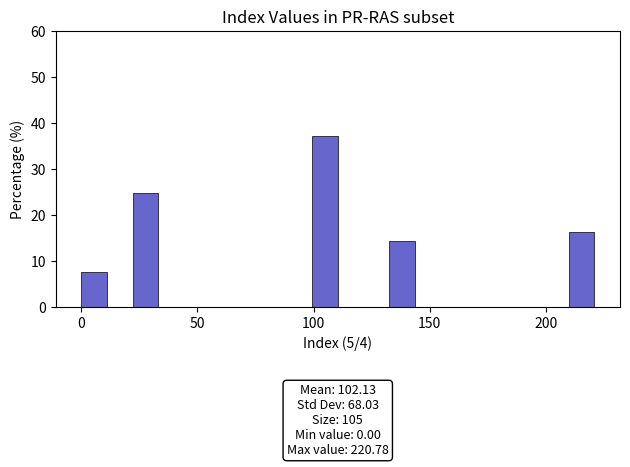

Read against the x-axis, roughly where is the centre of the tallest bar?

105